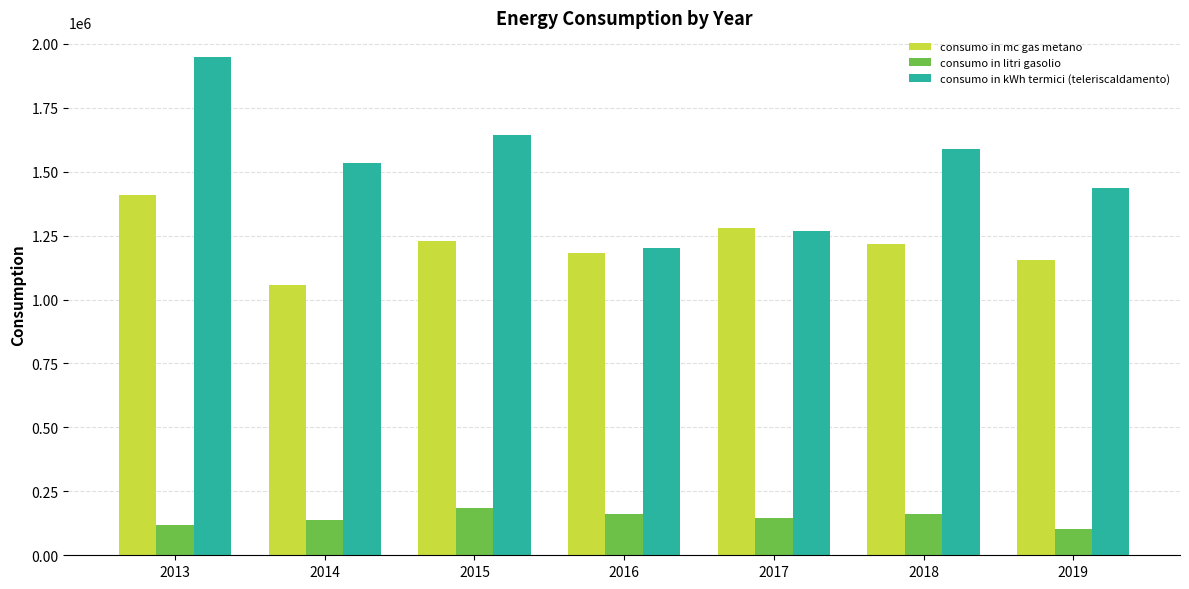

The value of consumo in mc gas metano at 2013 is 661231. True or false?

False